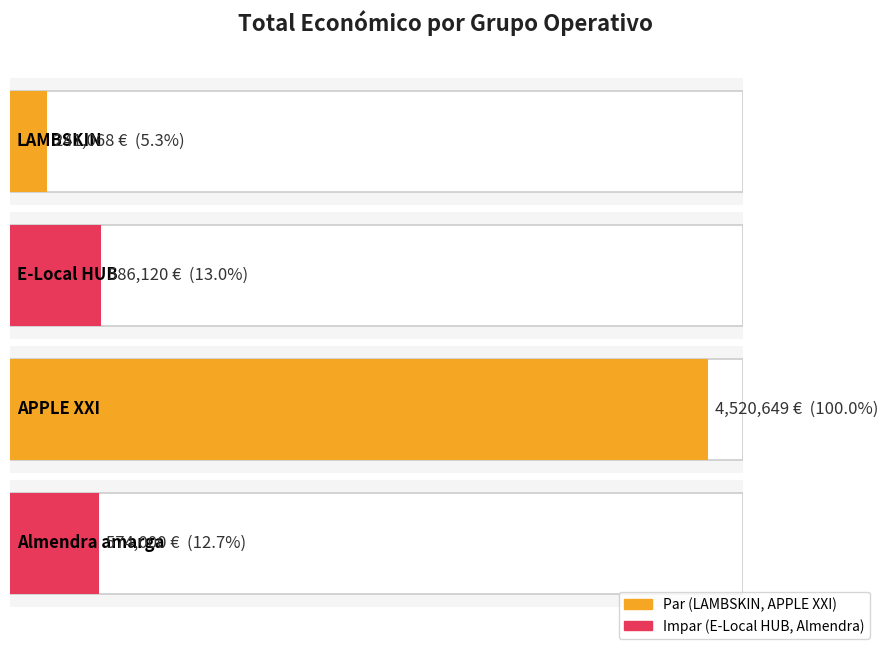

List the labels in order of value, smallest first.

LAMBSKIN, Almendra amarga, E-Local HUB, APPLE XXI